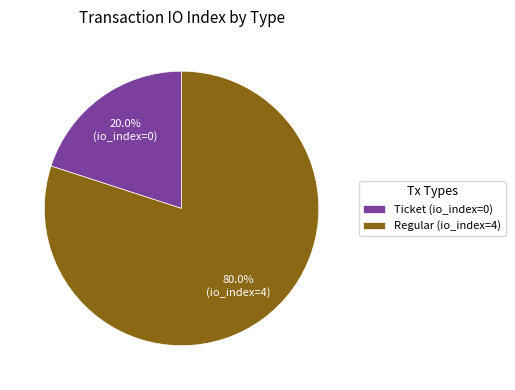

Count the number of slices in the pie.

2